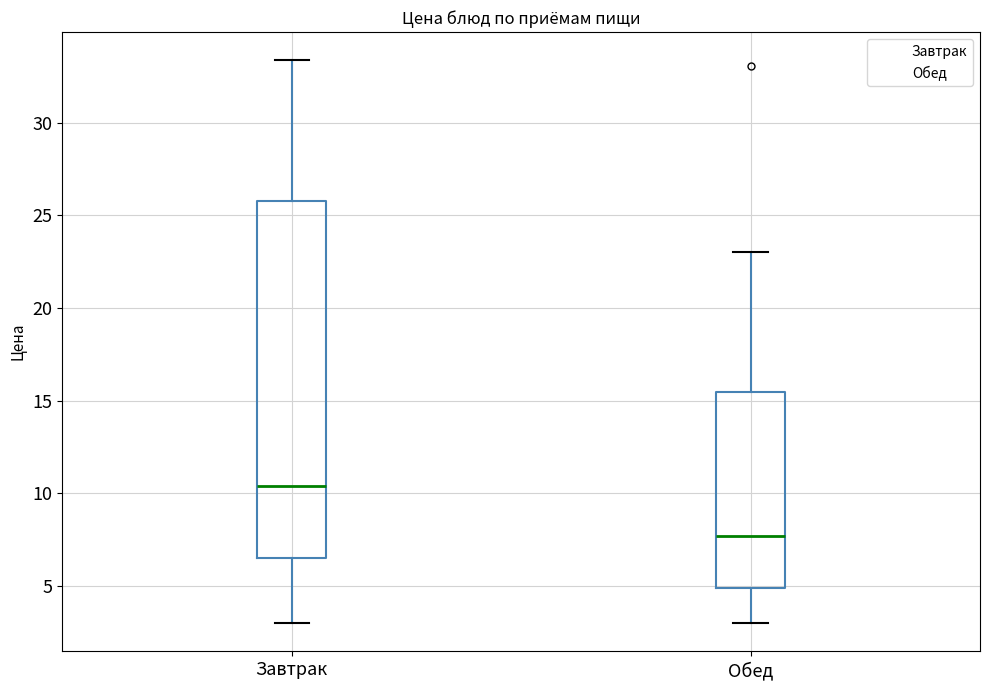

Where does the lower whisker of the box for Завтрак end on the y-axis? The values are not printed on the chart, so give them approximately, as read against the axis.

3.0